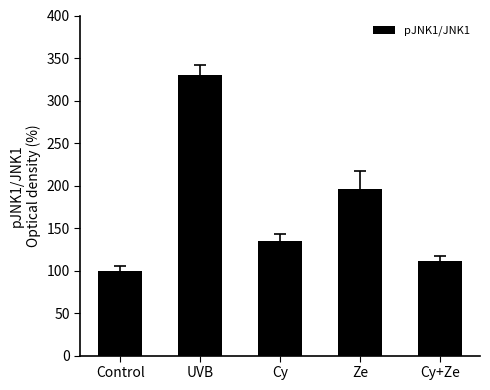

What position from the left is Ze?

4